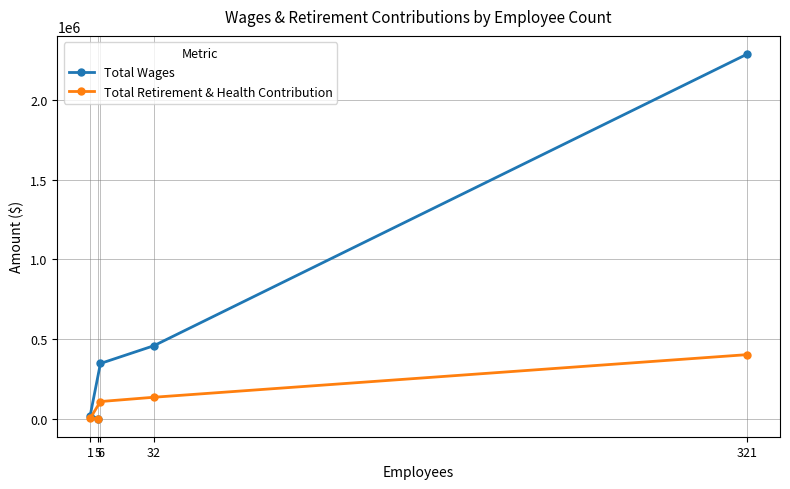

Is this an area chart (filled region under the line)?

No